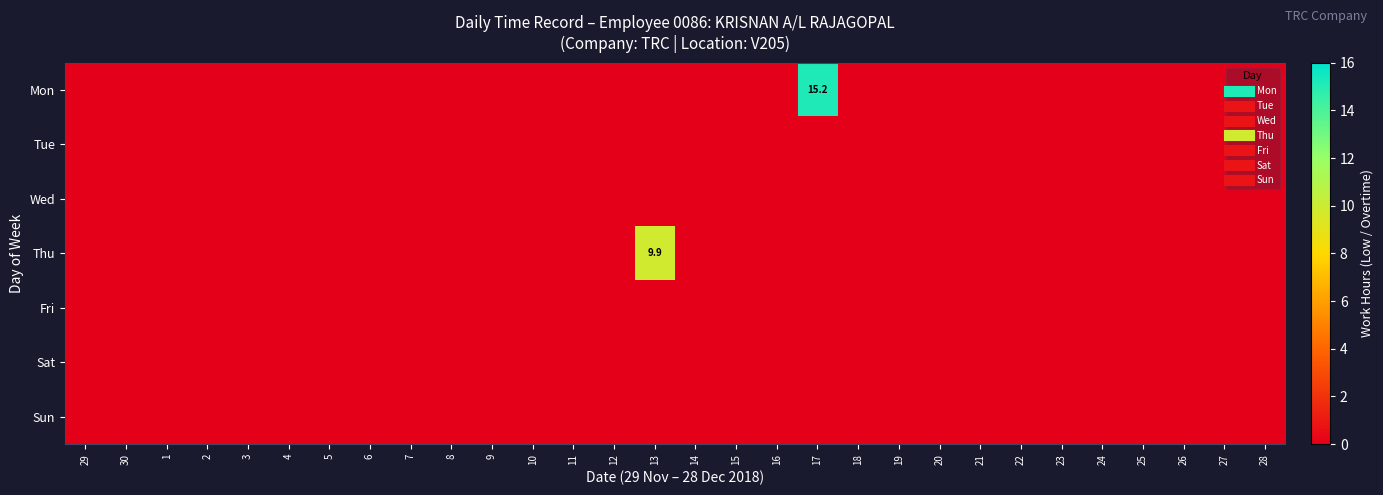

Between 10 and 17, which is larger?

17